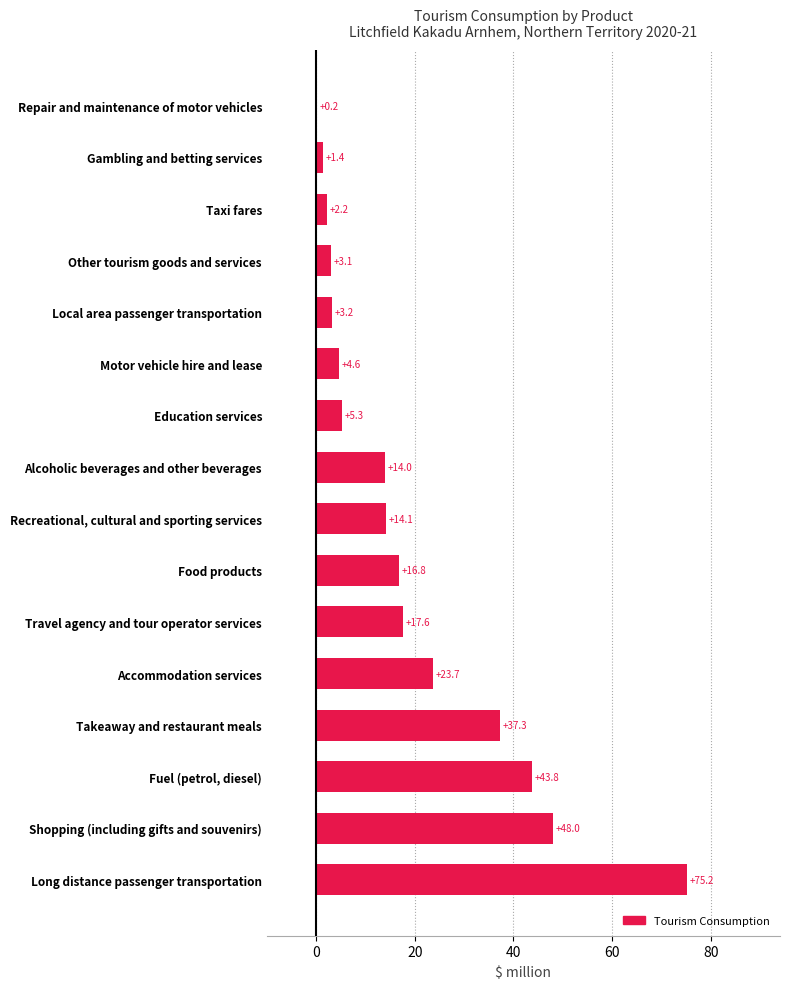

Reading bottom to top, transcribe all the data shown in this chart.

Long distance passenger transportation=75.2	Shopping (including gifts and souvenirs)=48.0	Fuel (petrol, diesel)=43.8	Takeaway and restaurant meals=37.3	Accommodation services=23.7	Travel agency and tour operator services=17.6	Food products=16.8	Recreational, cultural and sporting services=14.1	Alcoholic beverages and other beverages=14.0	Education services=5.3	Motor vehicle hire and lease=4.6	Local area passenger transportation=3.2	Other tourism goods and services=3.1	Taxi fares=2.2	Gambling and betting services=1.4	Repair and maintenance of motor vehicles=0.2